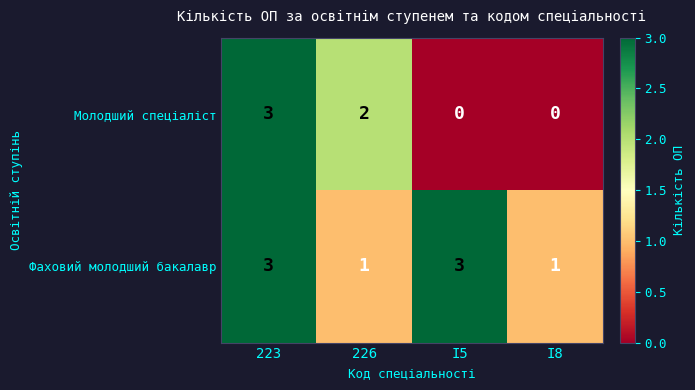

What is the spread (max minus min) of values at I5?

3